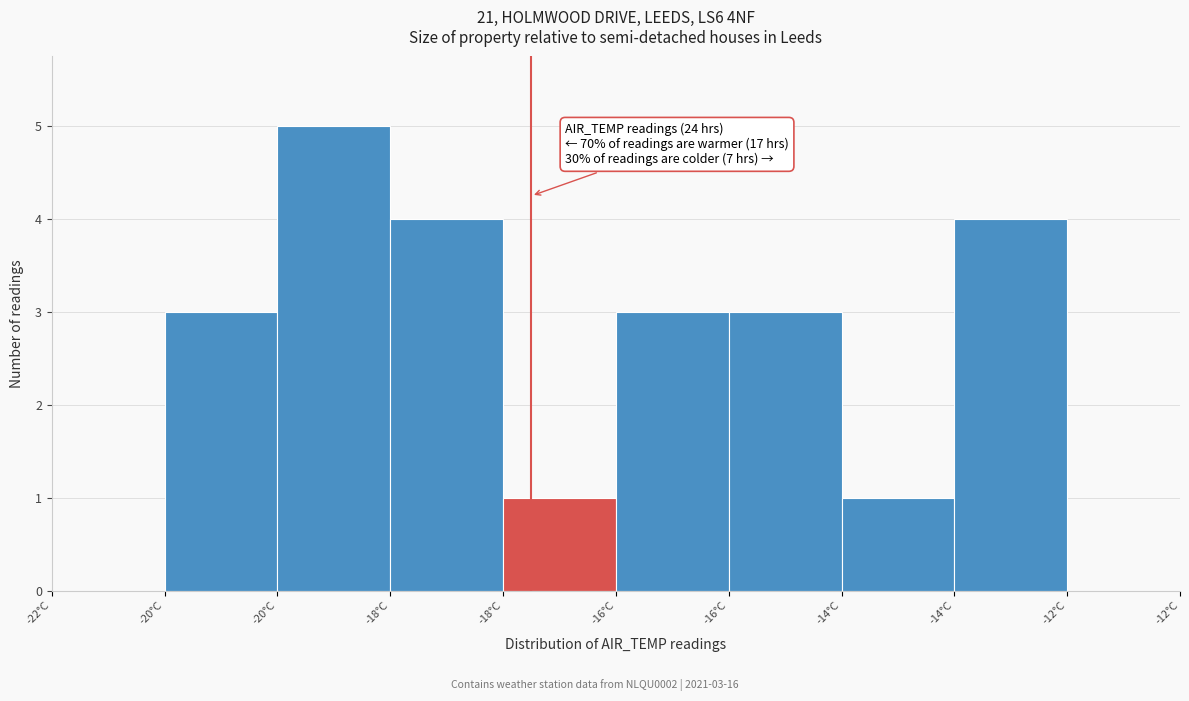

How many distinct data groups are displayed?

1